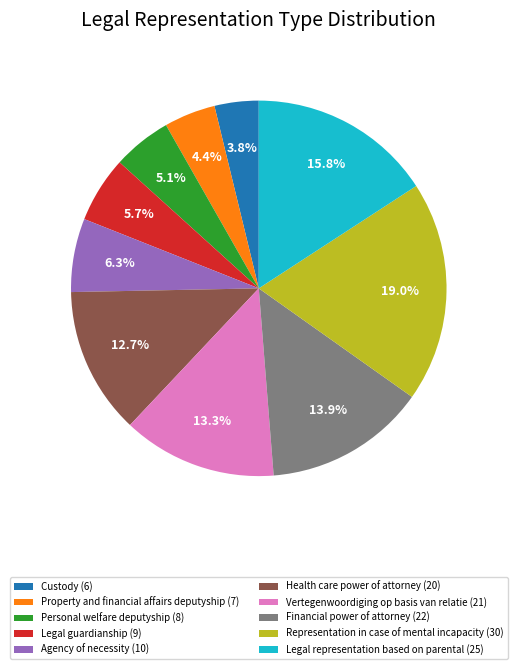

Rank the categories by value from highest to lowest.

Representation in case of mental incapacity, Legal representation based on parental, Financial power of attorney, Vertegenwoordiging op basis van relatie, Health care power of attorney, Agency of necessity, Legal guardianship, Personal welfare deputyship, Property and financial affairs deputyship, Custody